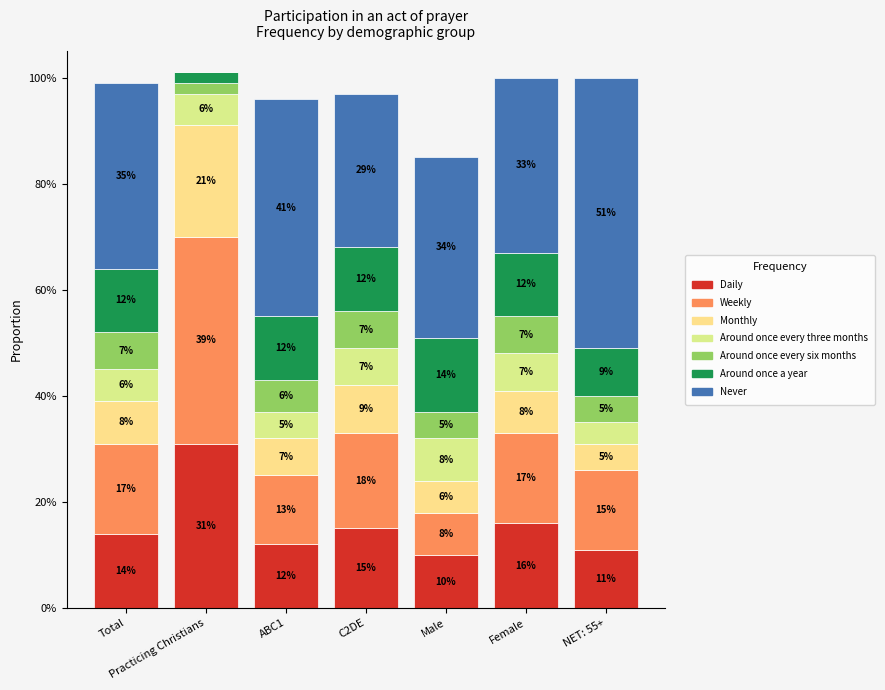

Are the bars grouped side by side (vs. stacked)?

No